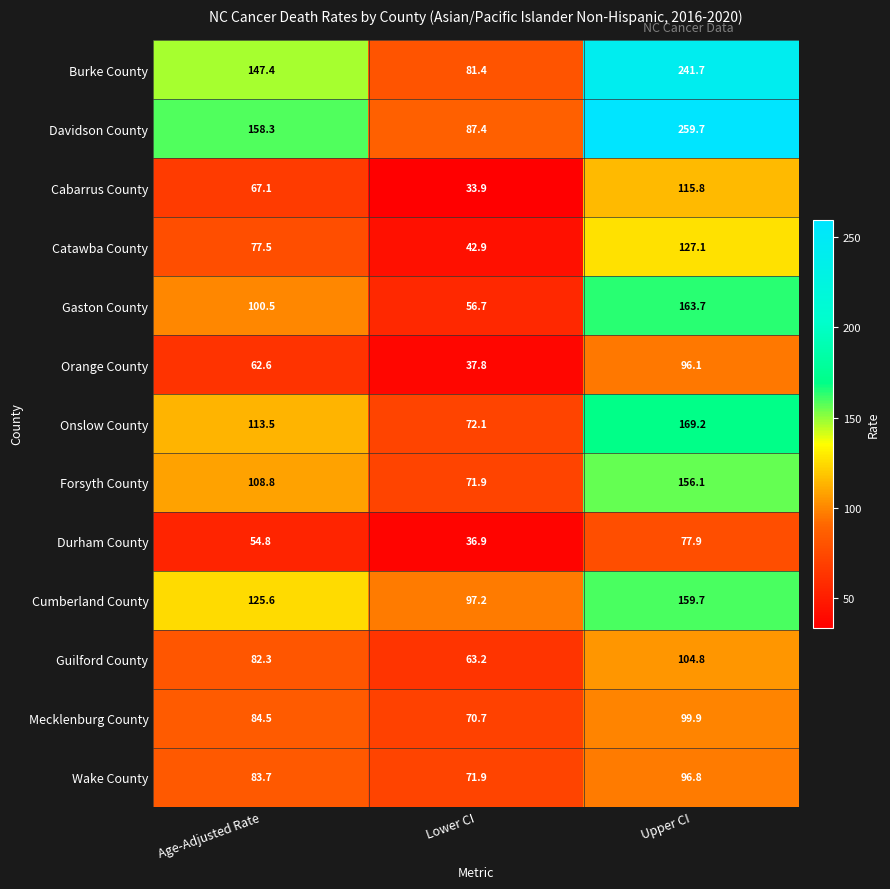

How many categories are shown in the chart?

3